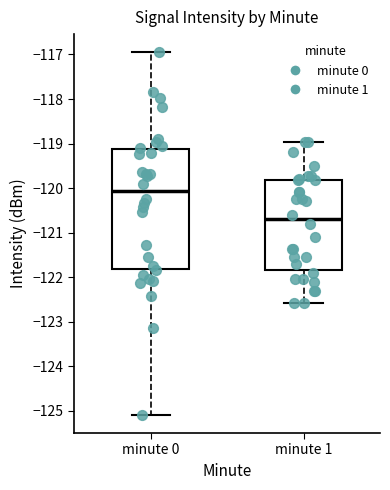

Which box has the lowest median line?

minute 1